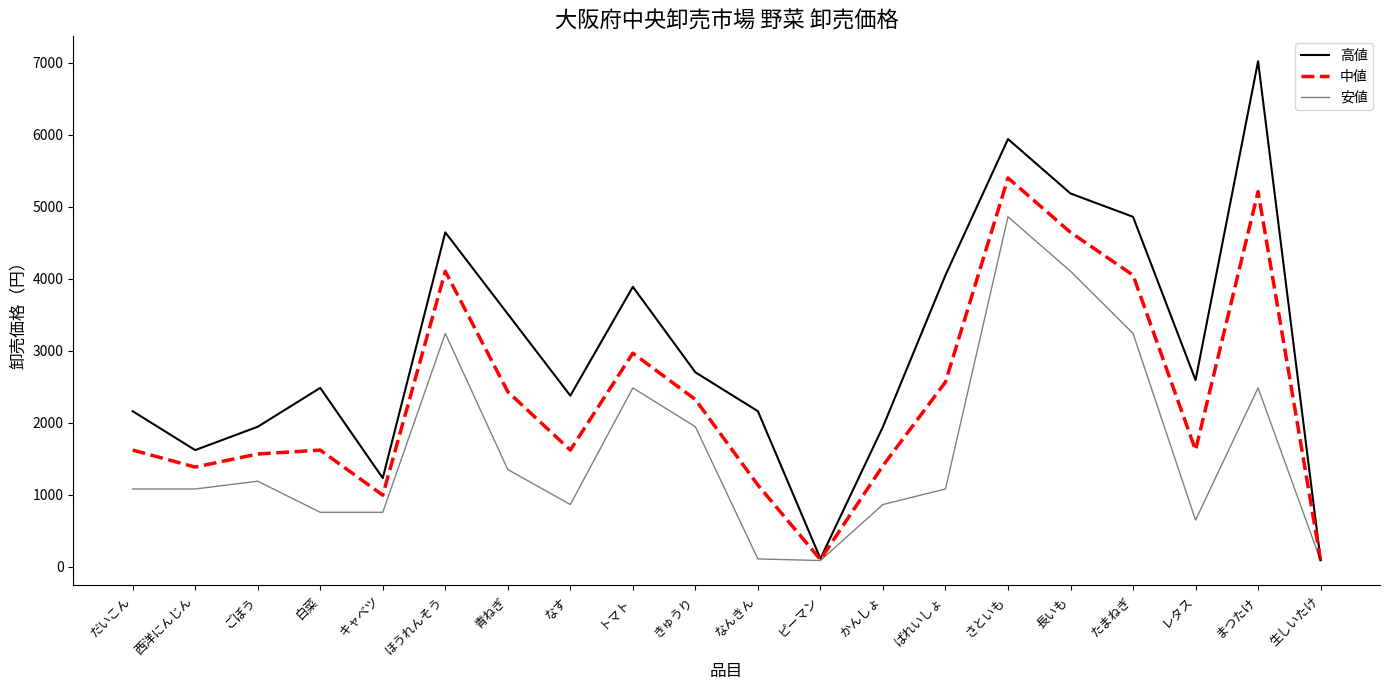

Which category has the highest value across all series?

まつたけ